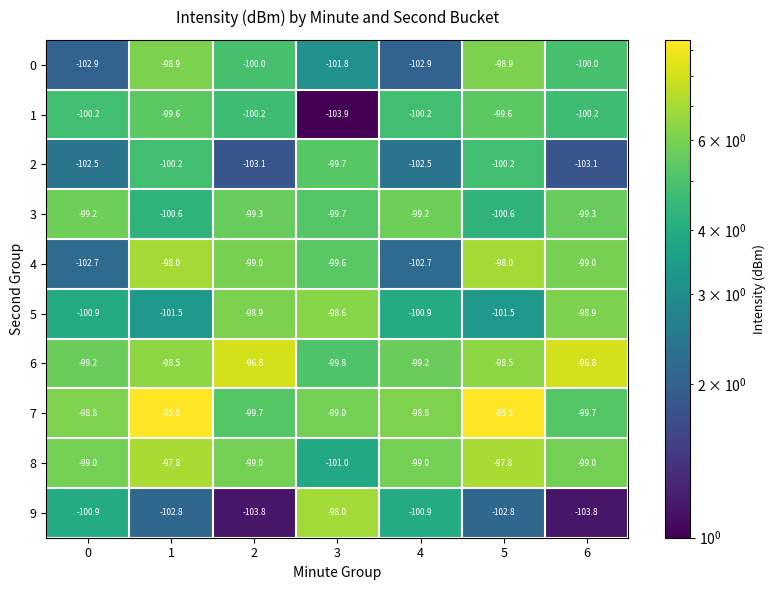

Is the value of 2 at 0 greater than the value of 7 at 1?

No